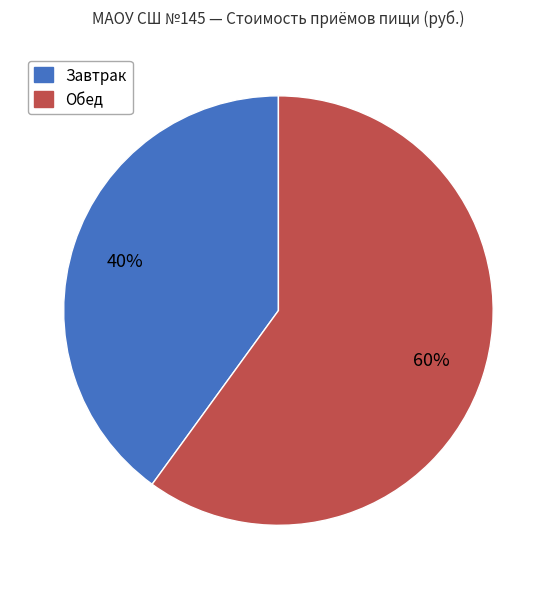

What percentage is the Завтрак slice, to the nearest percent?

40%